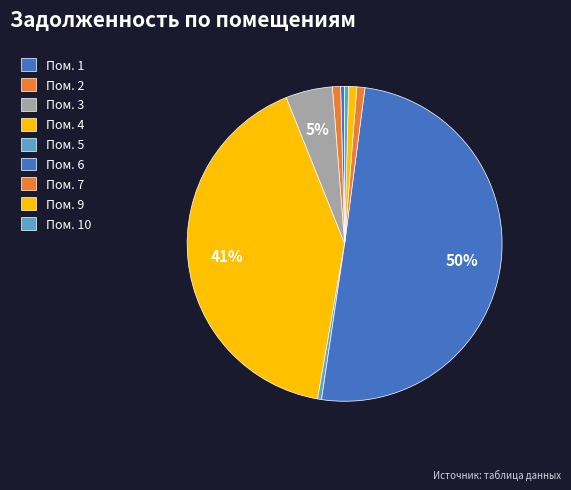

Which slice is the largest?

Пом. 6